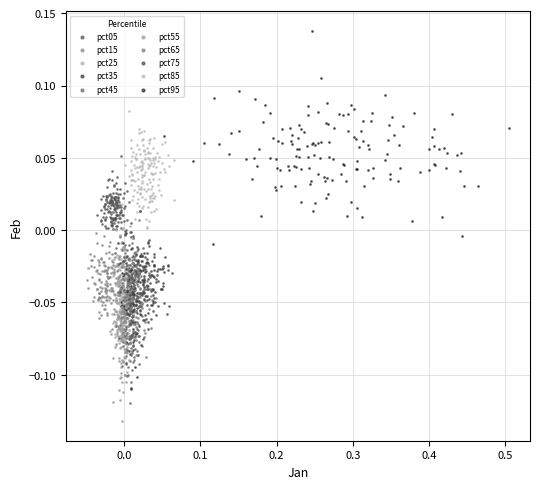

What are all the series names shown in the legend?

pct05, pct15, pct25, pct35, pct45, pct55, pct65, pct75, pct85, pct95